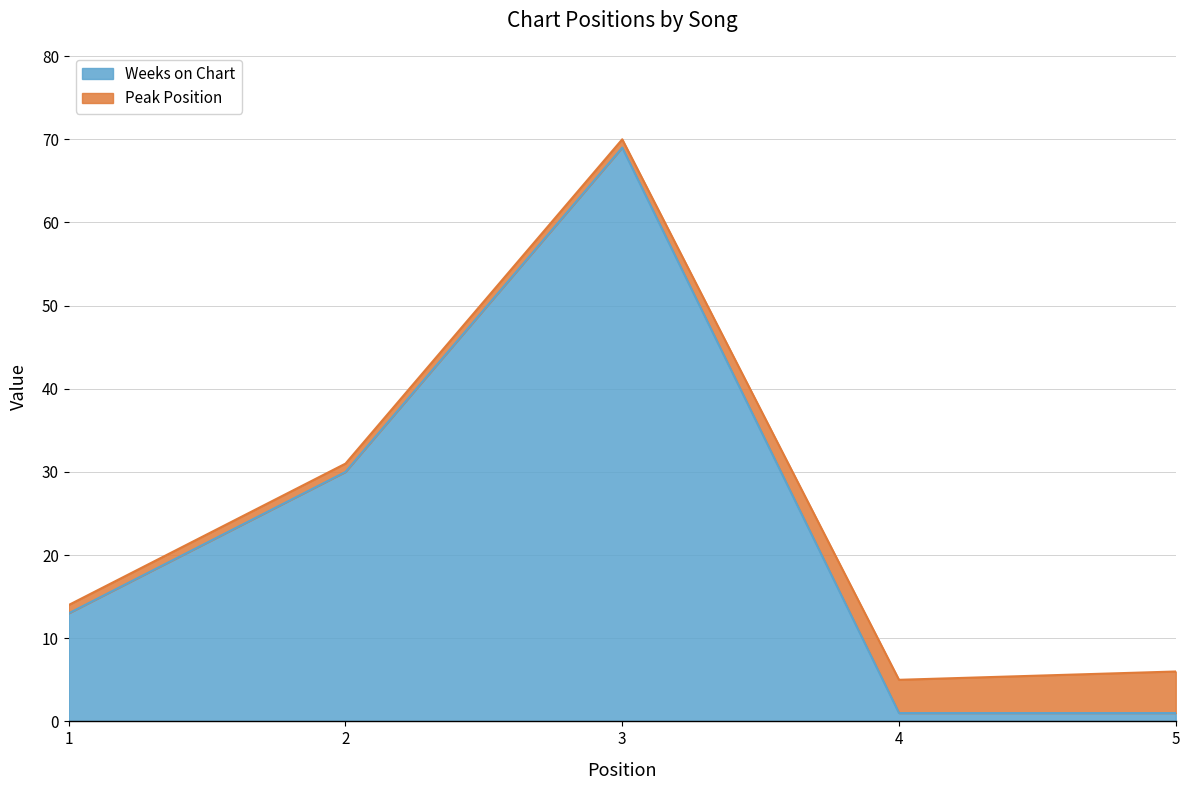

At which category does the chart reach its peak across all series?

3